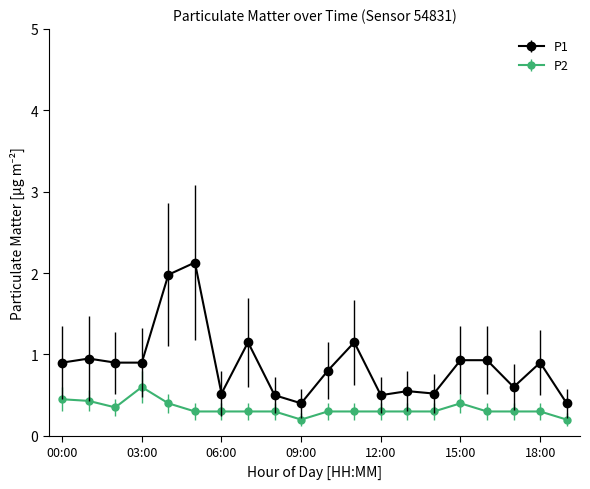

What is the difference between the maximum and minimum values in the P1 series?

1.7